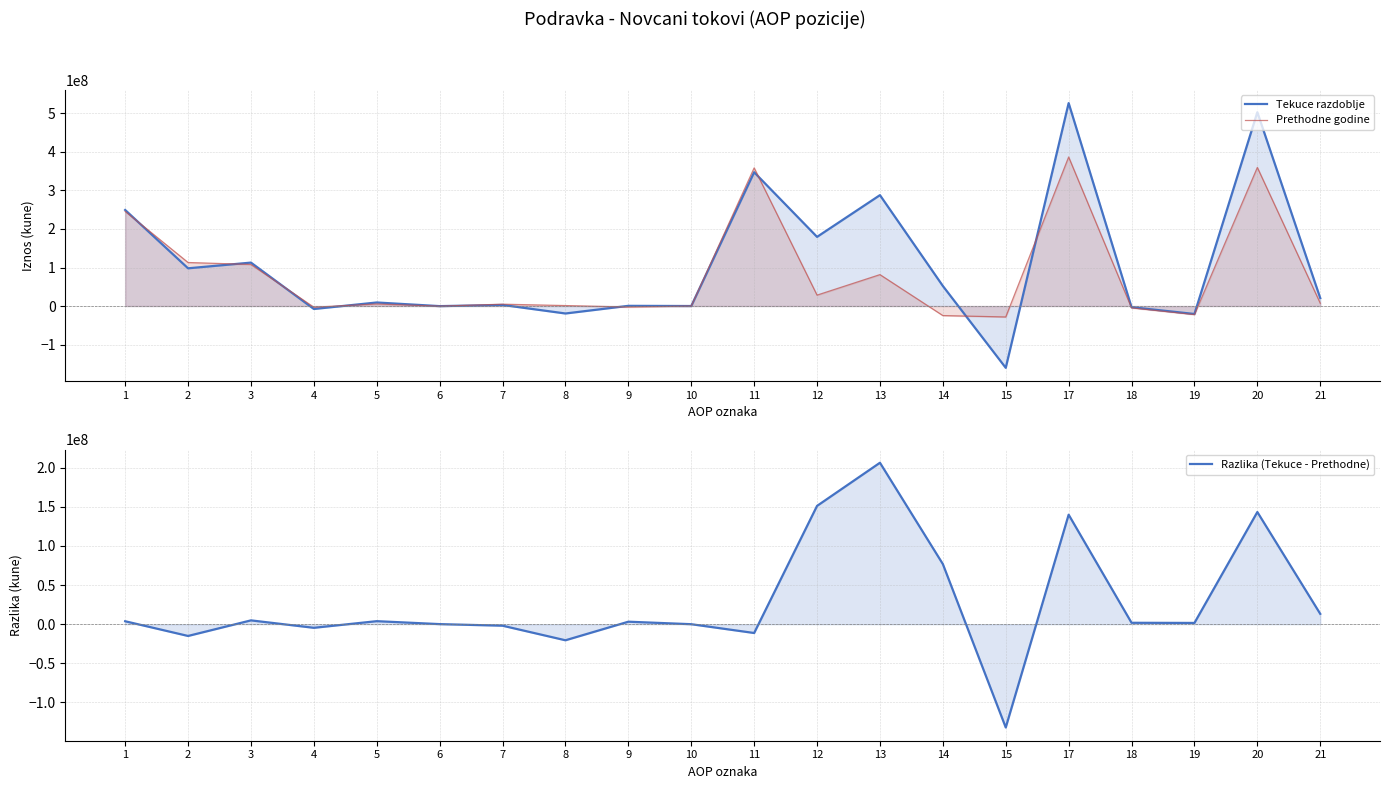

Where is the first local maximum for Prethodne godine?

5